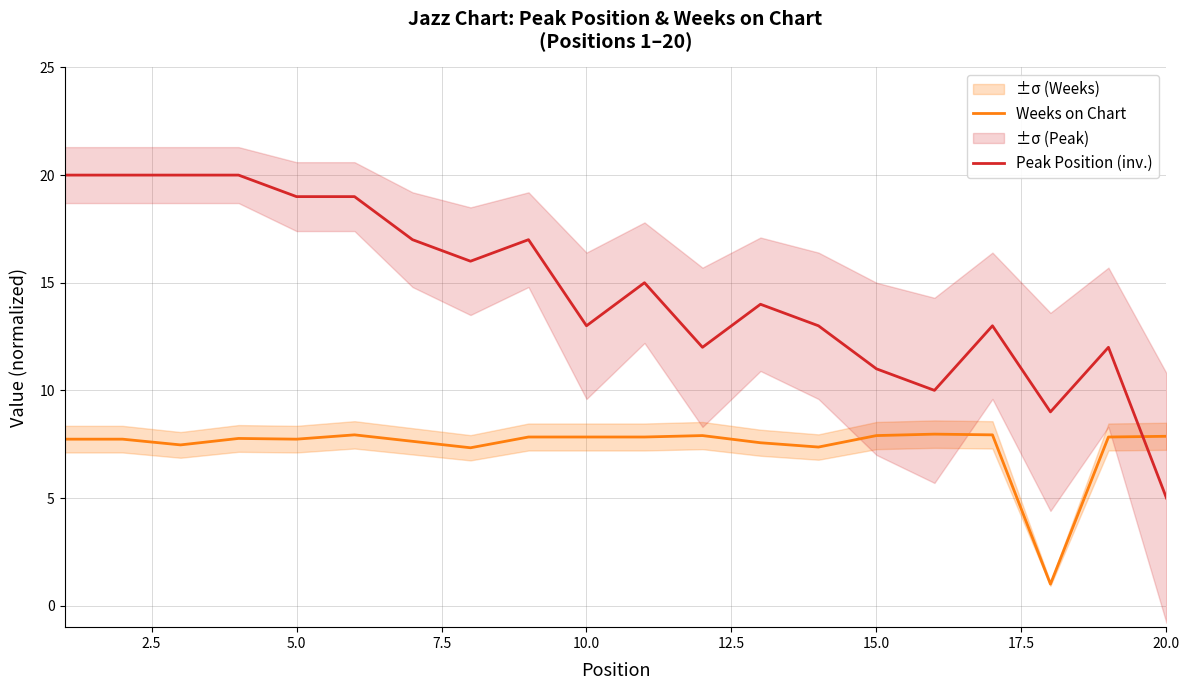

Which series has the largest total across all categories?

Peak Position (inv.)